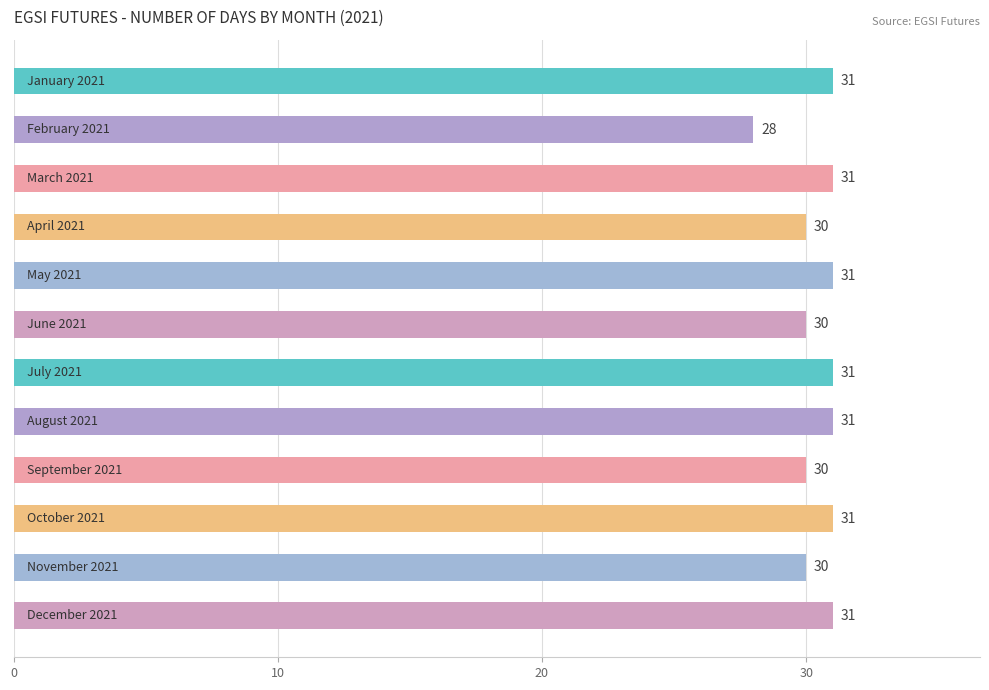

How many values are below 31?

5